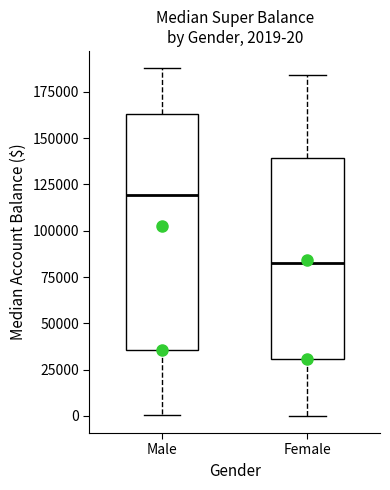

Which box is the tallest, from its lower edge to its upper edge?

Male